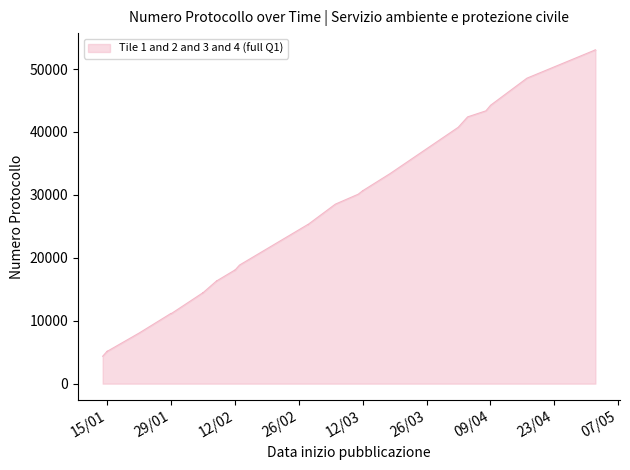

Which label corresponds to the largest value in the chart?

02/05/2019